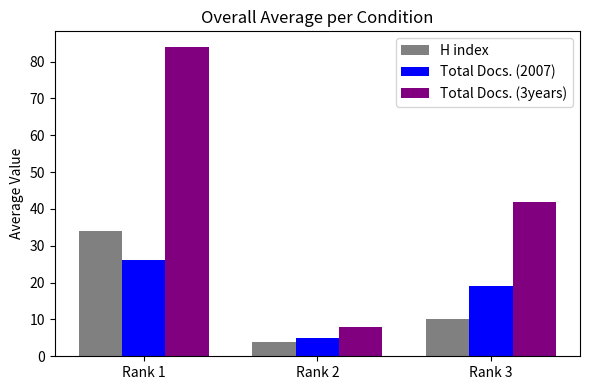

Rank the series at Rank 1 from lowest to highest value.

Total Docs. (2007), H index, Total Docs. (3years)